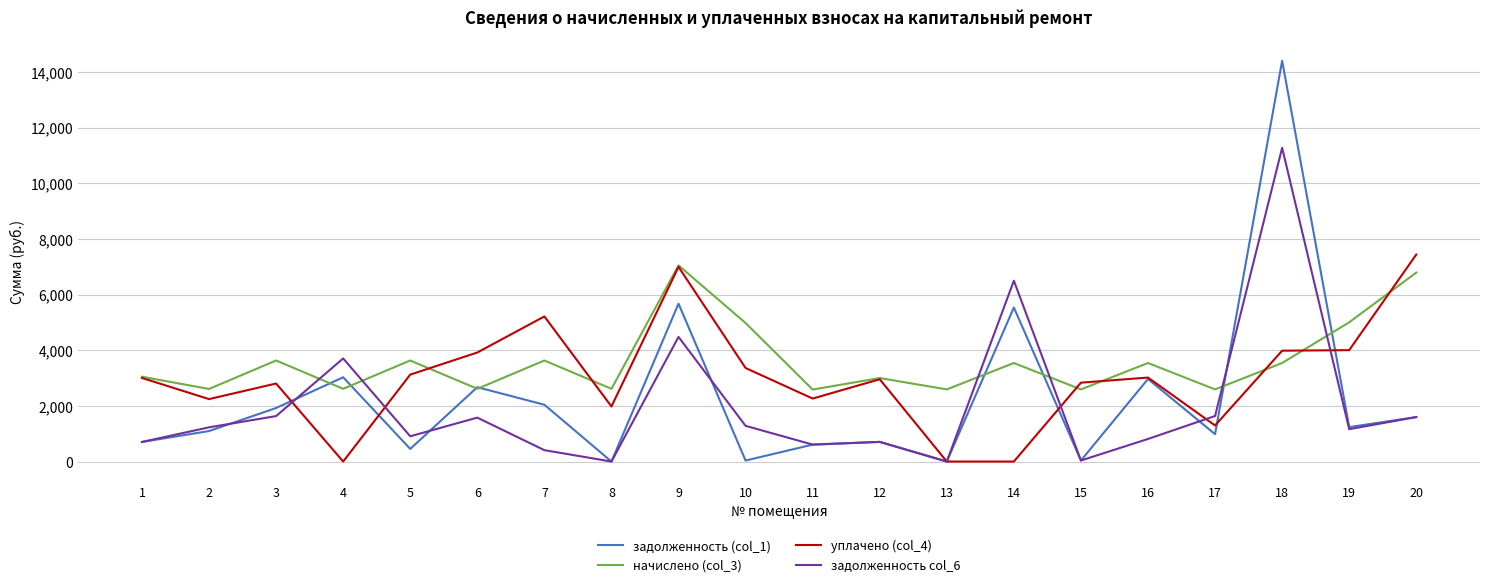

How many lines are shown in the chart?

4